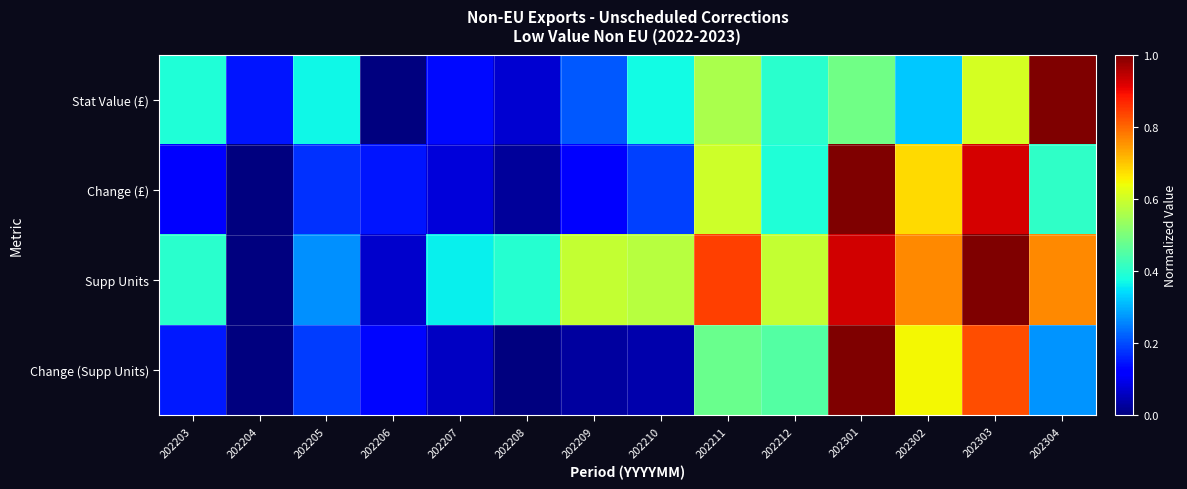

Which series has the widest spread of values?

Stat Value (£)